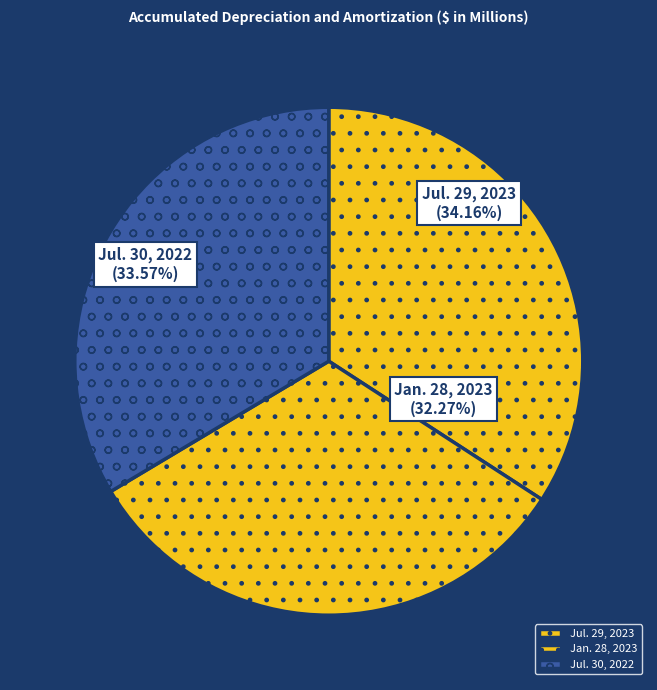

True or false: Jul. 29, 2023 accounts for 34% of the total.

True